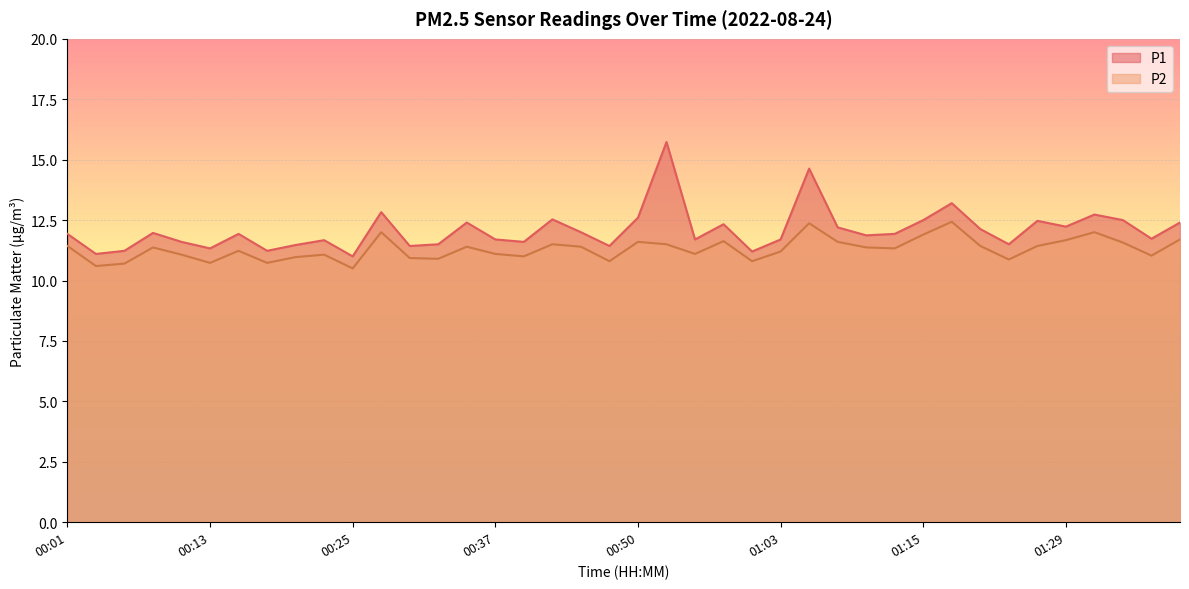

Is it true that P1 equals 14.6 at 01:05?

True